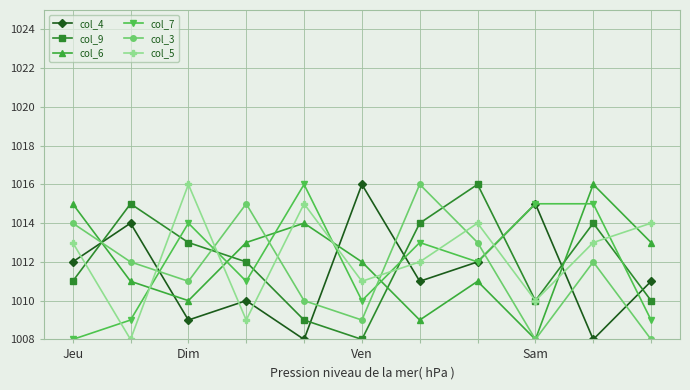

Reading right to left, list all the values displayed in this chart.

col_4: 1011	1008	1015	1012	1011	1016	1008	1010	1009	1014	1012
col_9: 1010	1014	1010	1016	1014	1008	1009	1012	1013	1015	1011
col_6: 1013	1016	1008	1011	1009	1012	1014	1013	1010	1011	1015
col_7: 1009	1015	1015	1012	1013	1010	1016	1011	1014	1009	1008
col_3: 1008	1012	1008	1013	1016	1009	1010	1015	1011	1012	1014
col_5: 1014	1013	1010	1014	1012	1011	1015	1009	1016	1008	1013